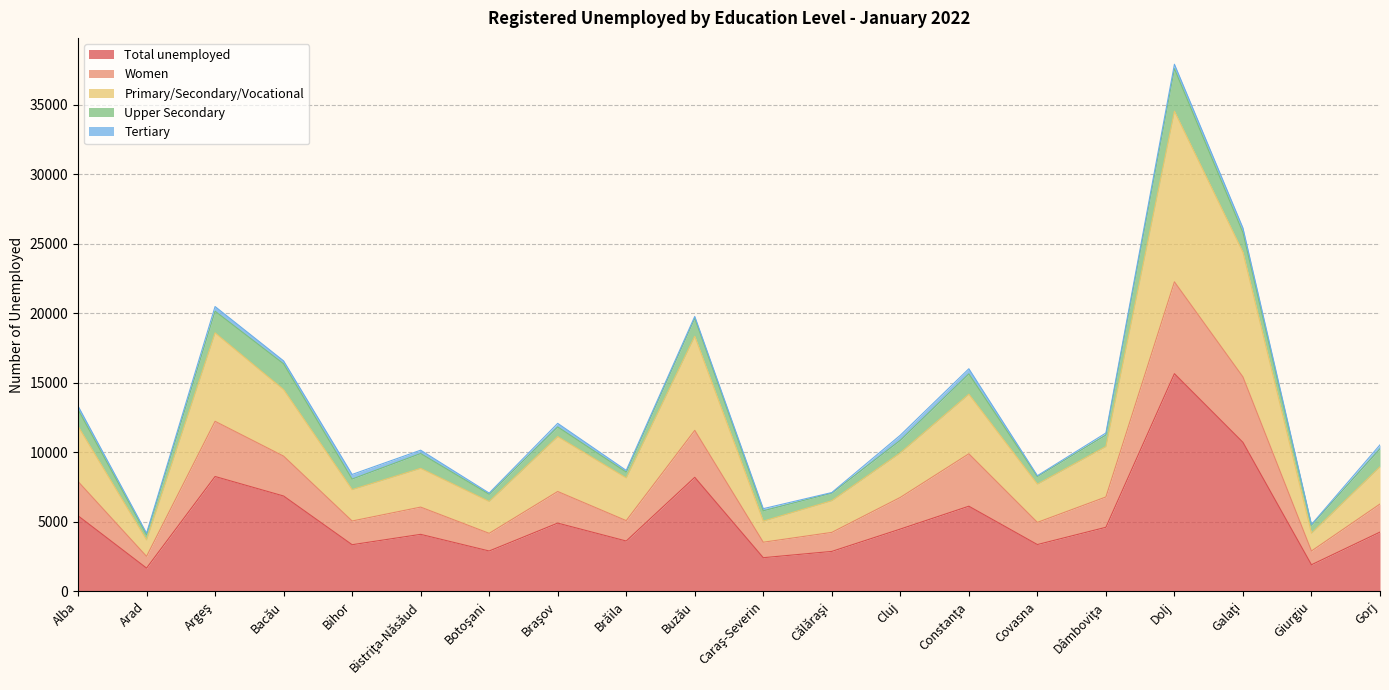

At which label does Total unemployed reach its peak?

Dolj